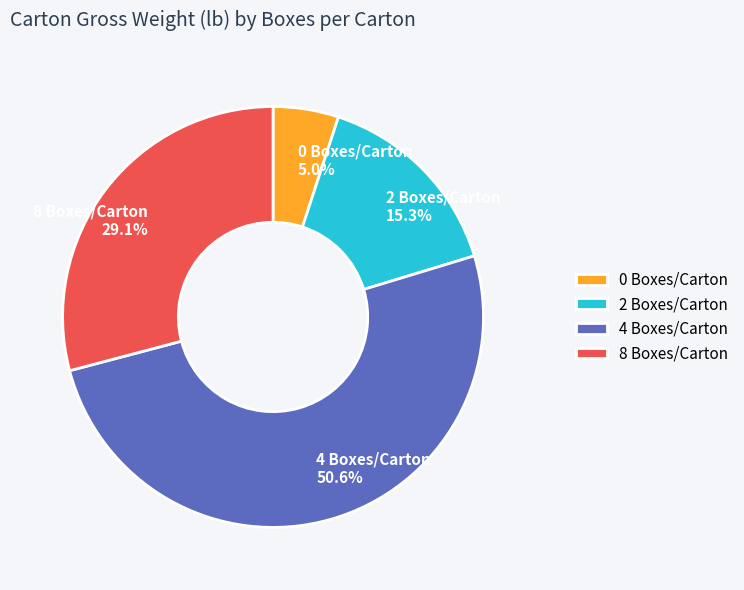

What is the ratio of the value at 8 Boxes/Carton 29.1% to the value at 2 Boxes/Carton 15.3%?

1.9